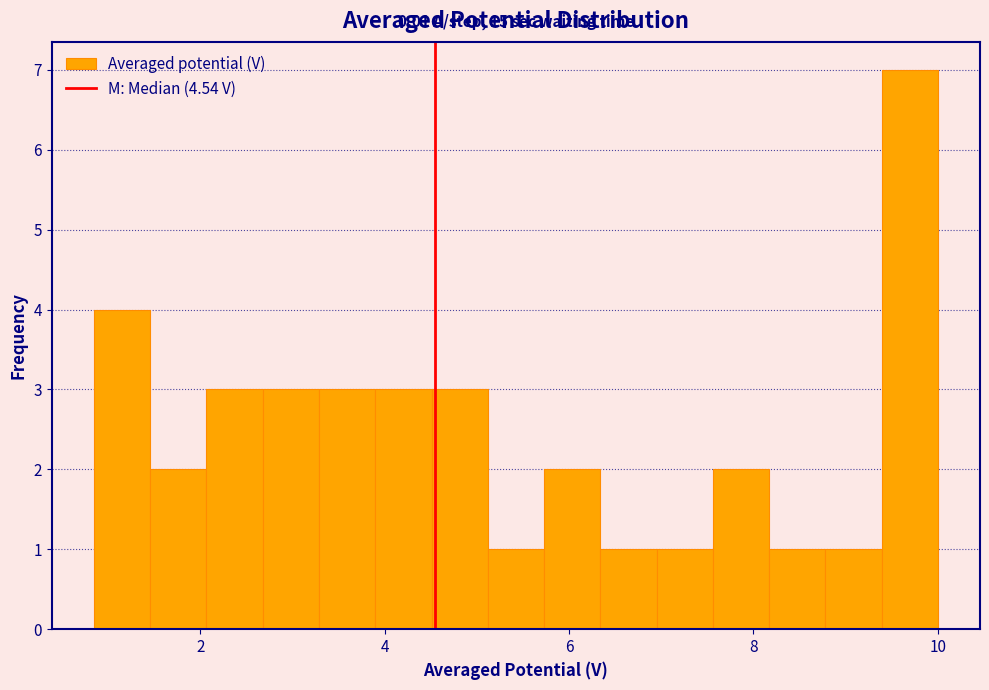

Around what value on the x-axis is the tallest bar? Give the approximate position of its centre, as read against the axis.

9.6